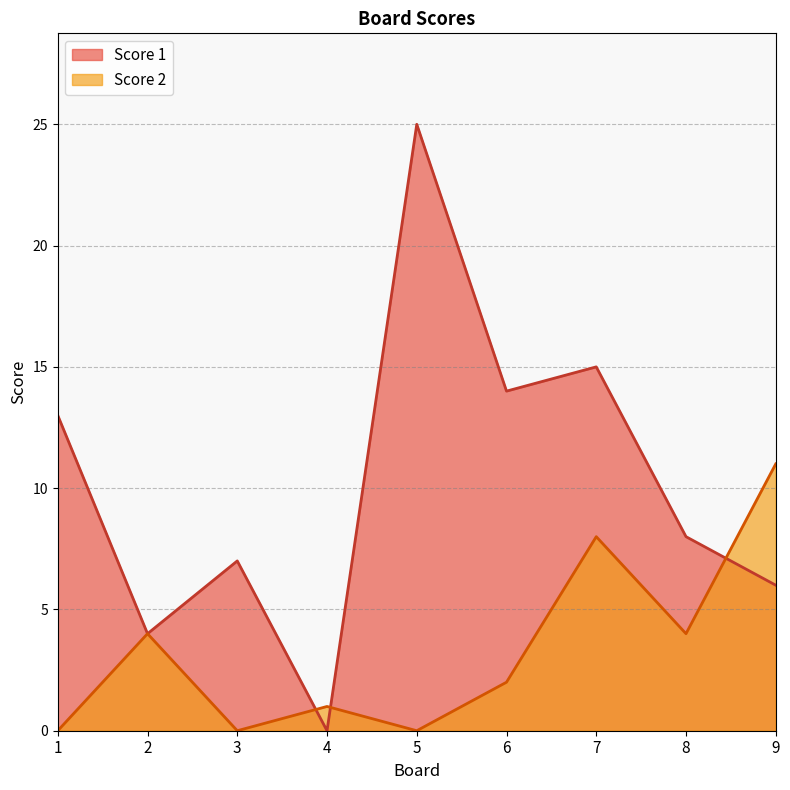

What are all the series names shown in the legend?

Score 1, Score 2